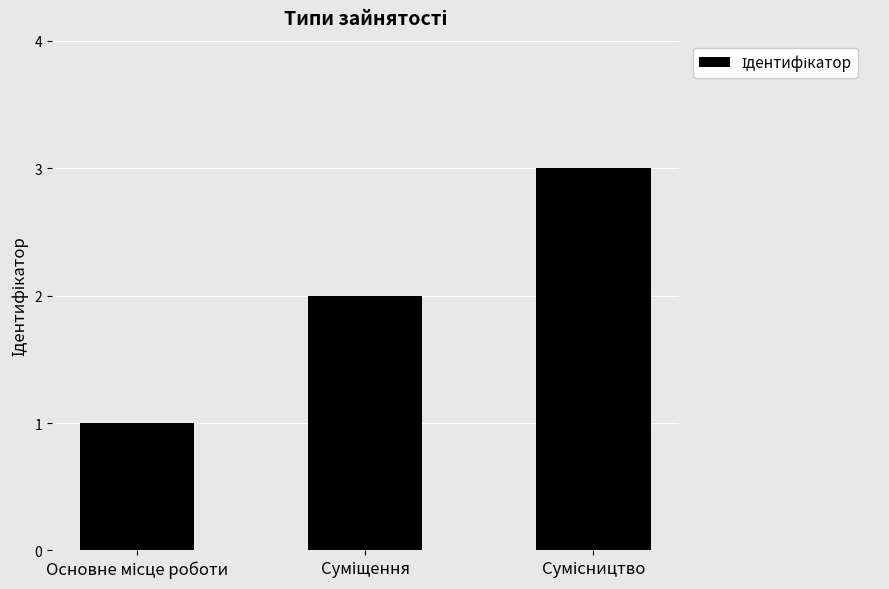

What is the greatest value displayed?

3